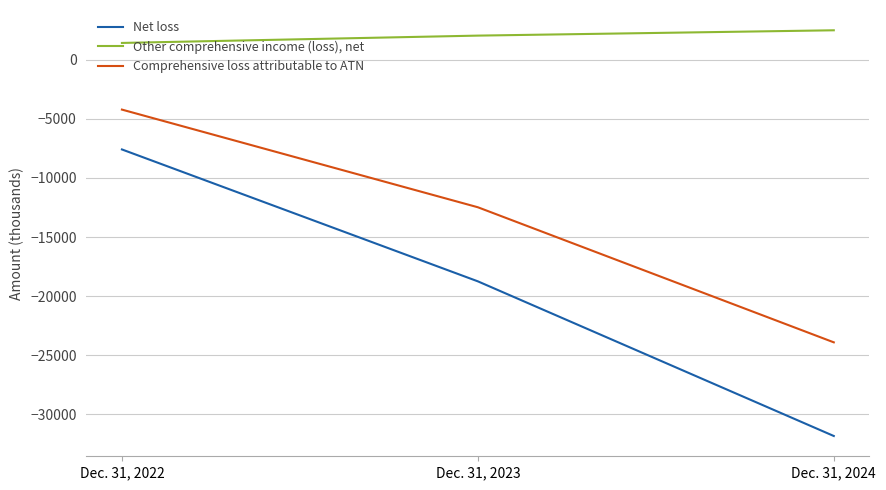

What is the difference between the maximum and second lowest values in the Net loss series?

11171